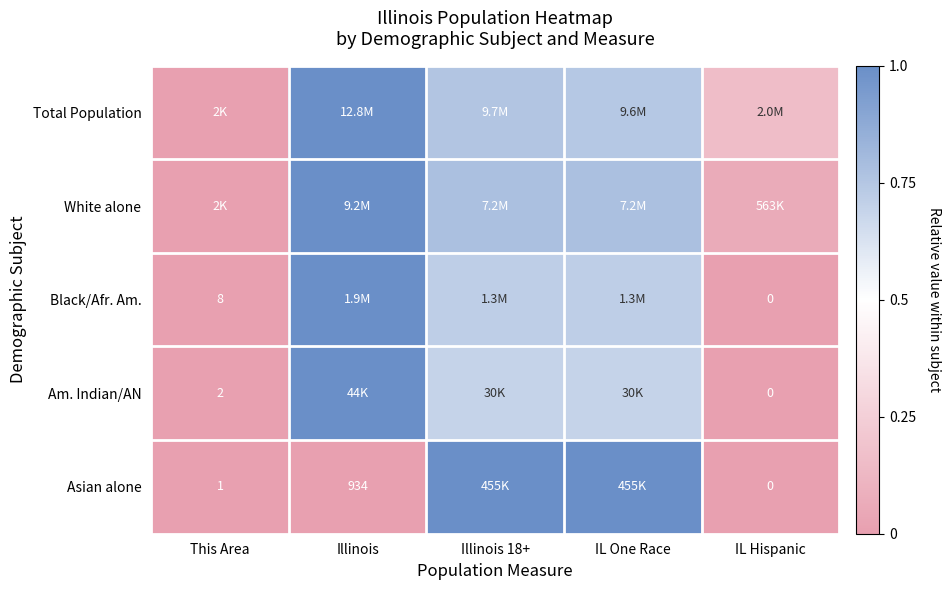

Which has a higher value, Illinois 18+ or Illinois?

Illinois